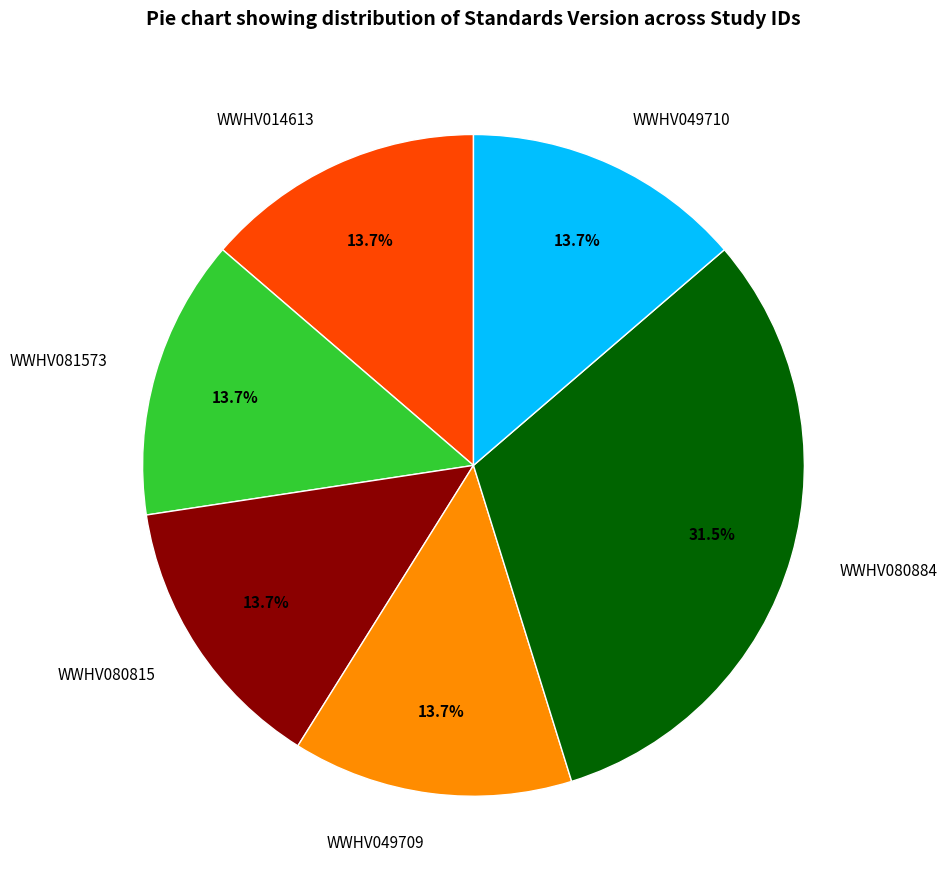

Does WWHV014613 account for over 50% of the chart?

No